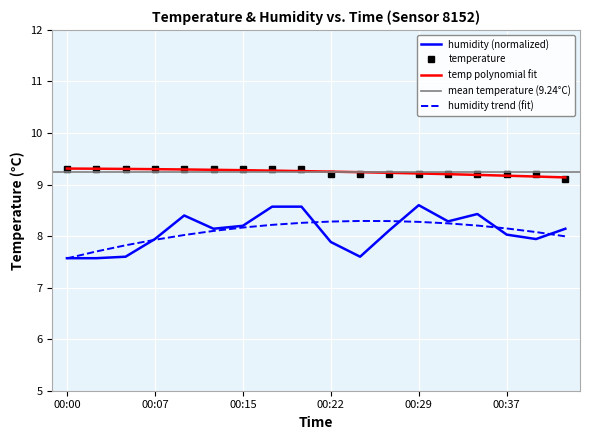

What is the sum of the humidity values at 00:42 and 00:12?

16.3